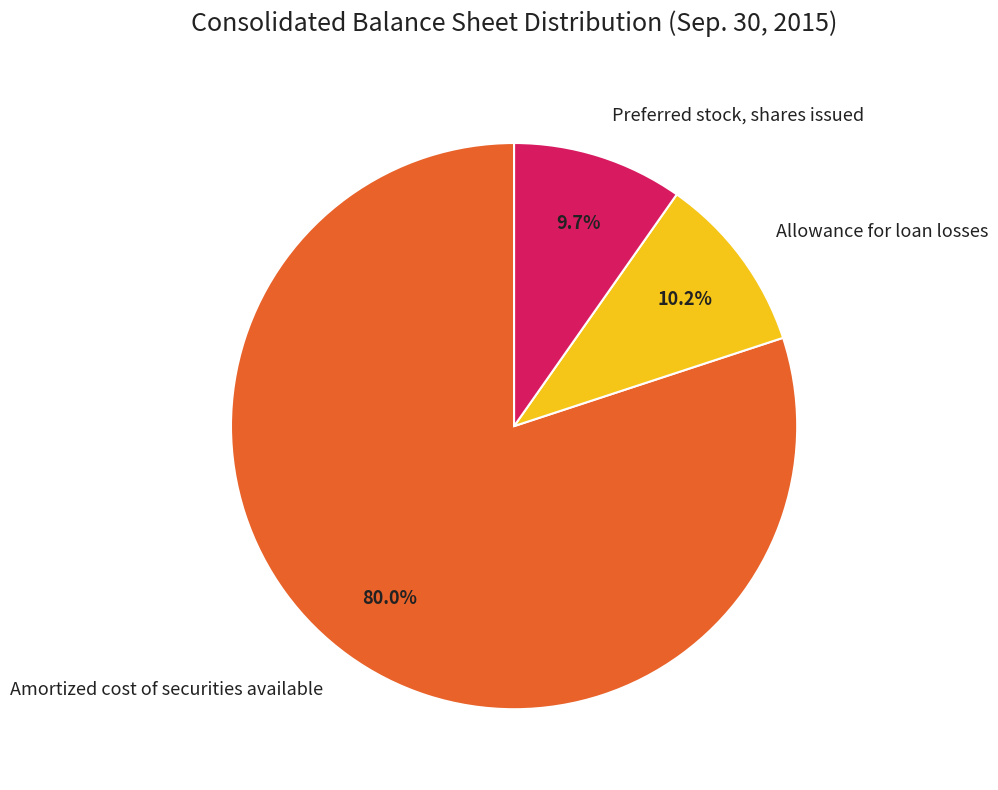

Approximately how many times larger is the value at Preferred stock, shares issued compared to Allowance for loan losses?

1.0